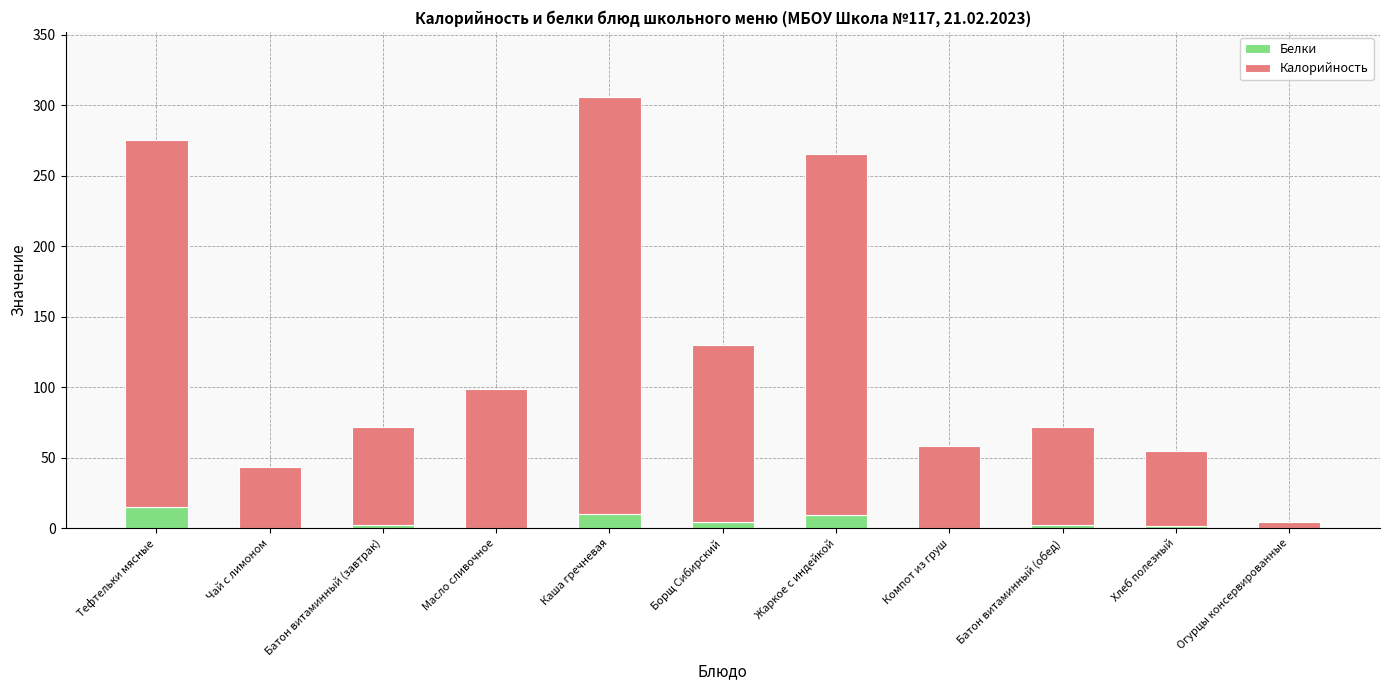

Are the bars horizontal?

No